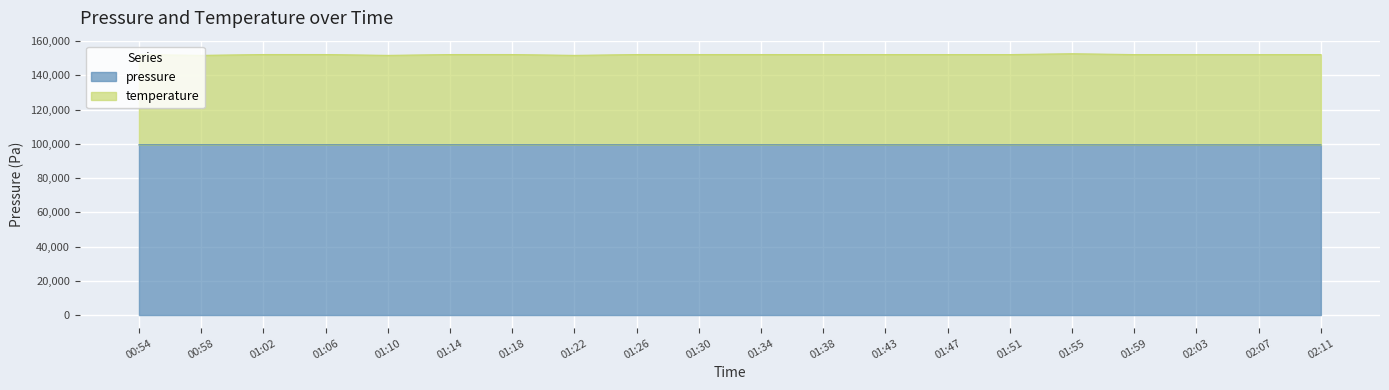

At which label does temperature reach its minimum?

01:22